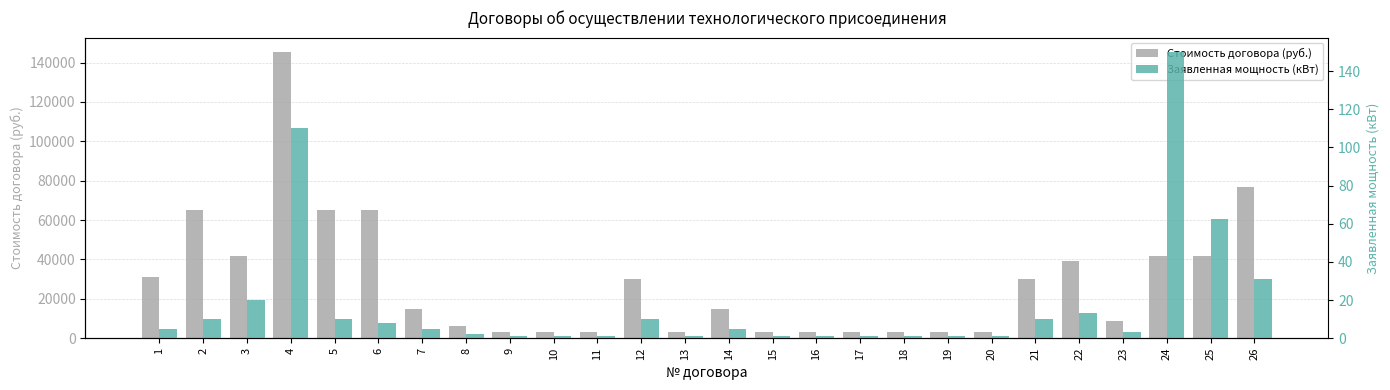

List the labels in order of Заявленная мощность (кВт) value, largest first.

24, 4, 25, 26, 3, 22, 2, 5, 12, 21, 6, 1, 7, 14, 23, 8, 9, 10, 11, 13, 15, 16, 17, 18, 19, 20